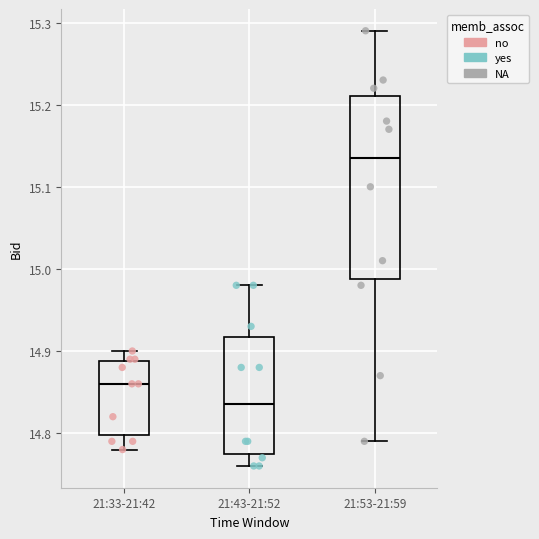

Comparing the boxes themselves (not the whiskers), which one is the tallest?

21:53-21:59